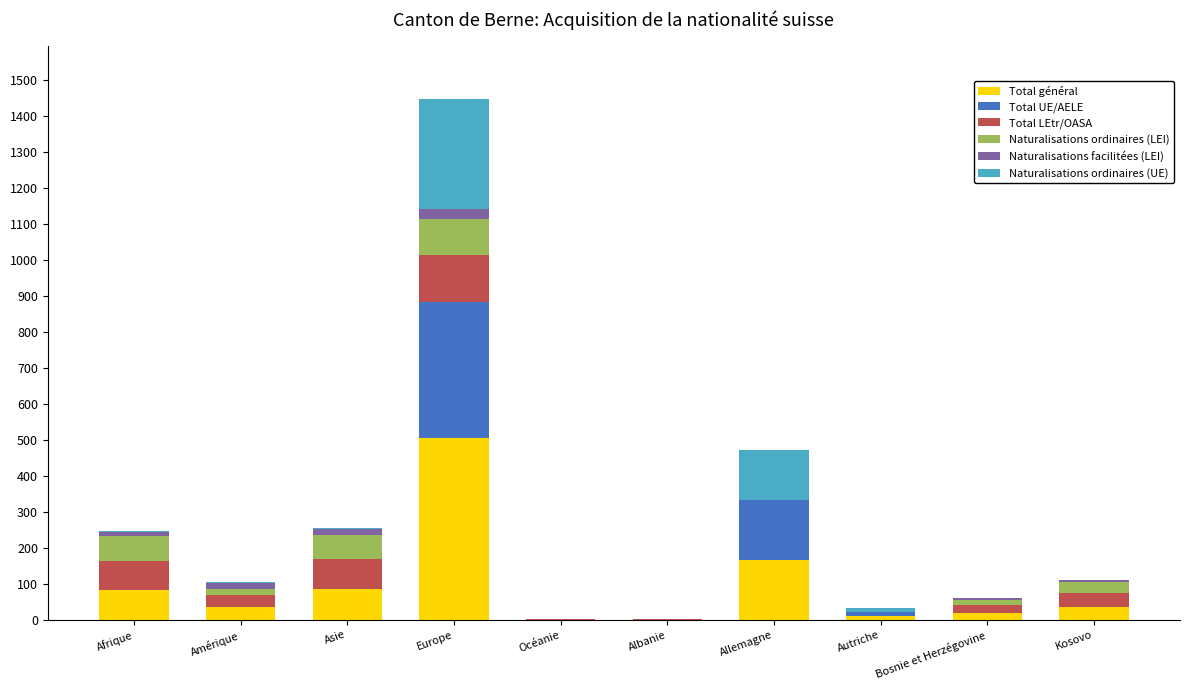

Where is Total général nearest to the value 253?

Allemagne